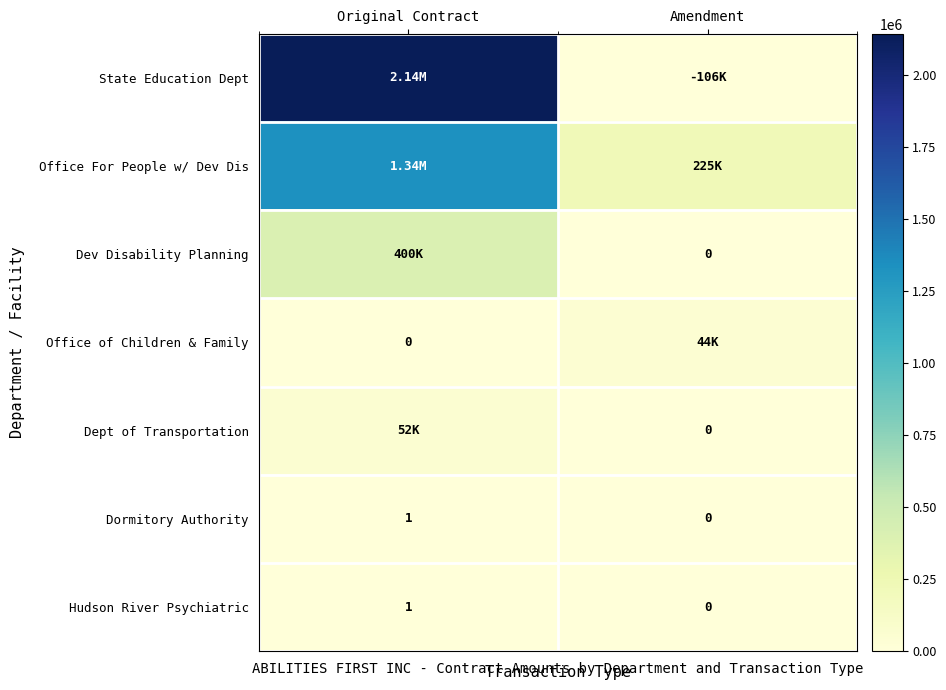

Between Original Contract and Amendment, which series saw the biggest shift?

State Education Dept